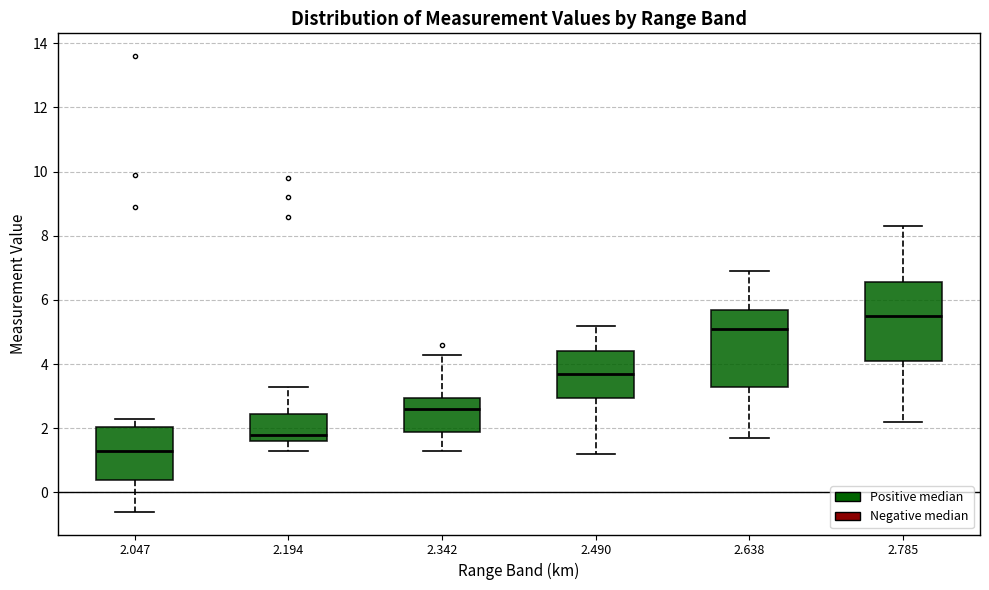

Where is the upper edge of the box at x = 2.047 on the y-axis? The values are not printed on the chart, so give them approximately, as read against the axis.

2.0